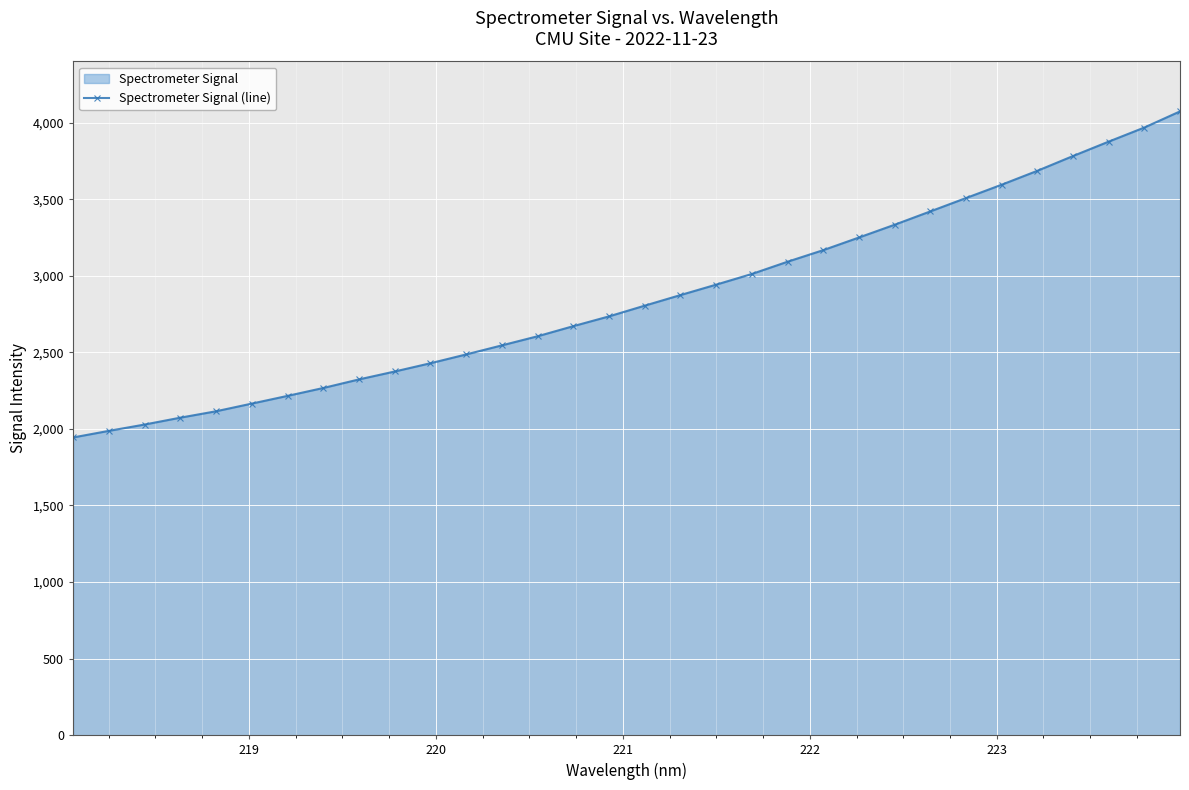

What is the maximum value shown in the chart?

4073.5